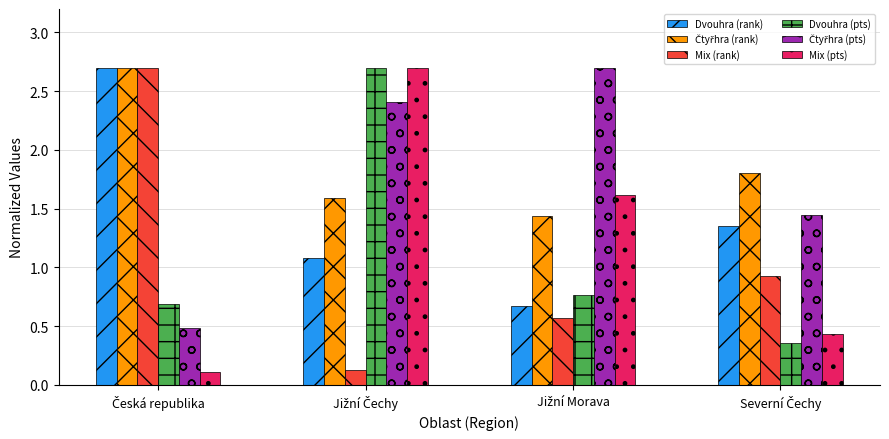

Count the Dvouhra (pts) values in the range 0 to 2.

3